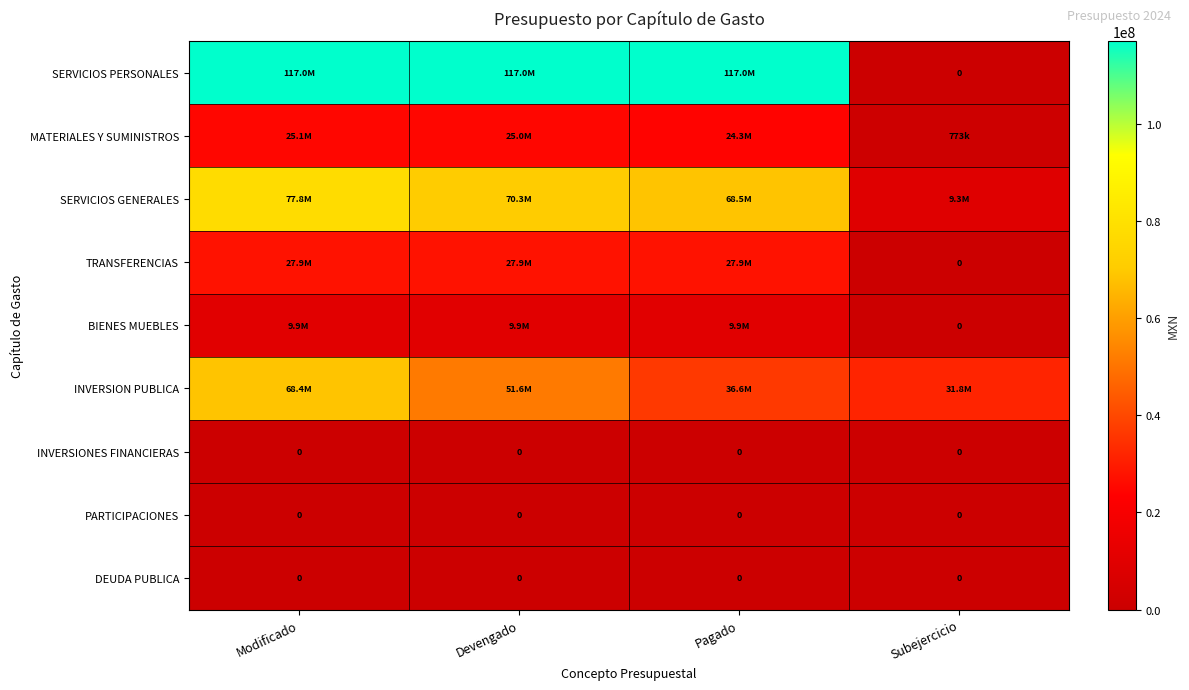

At how many categories does at least one series exceed 17586865?

4